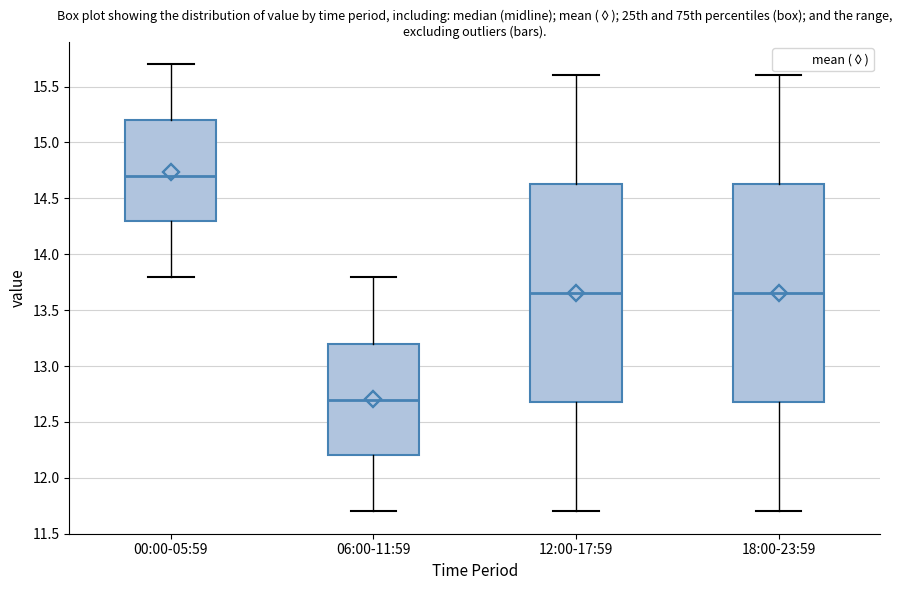

Reading left to right, transcribe this box plot: for each box, give where its median line is, the range the box spans, and where its two whiskers end, as read against the y-axis. The values are not printed on the chart, so give them approximately, as read against the axis.

00:00-05:59: median 14.70, box 14.30 to 15.20, whiskers 13.80 to 15.70
06:00-11:59: median 12.70, box 12.20 to 13.20, whiskers 11.70 to 13.80
12:00-17:59: median 13.65, box 12.70 to 14.65, whiskers 11.70 to 15.60
18:00-23:59: median 13.65, box 12.70 to 14.65, whiskers 11.70 to 15.60